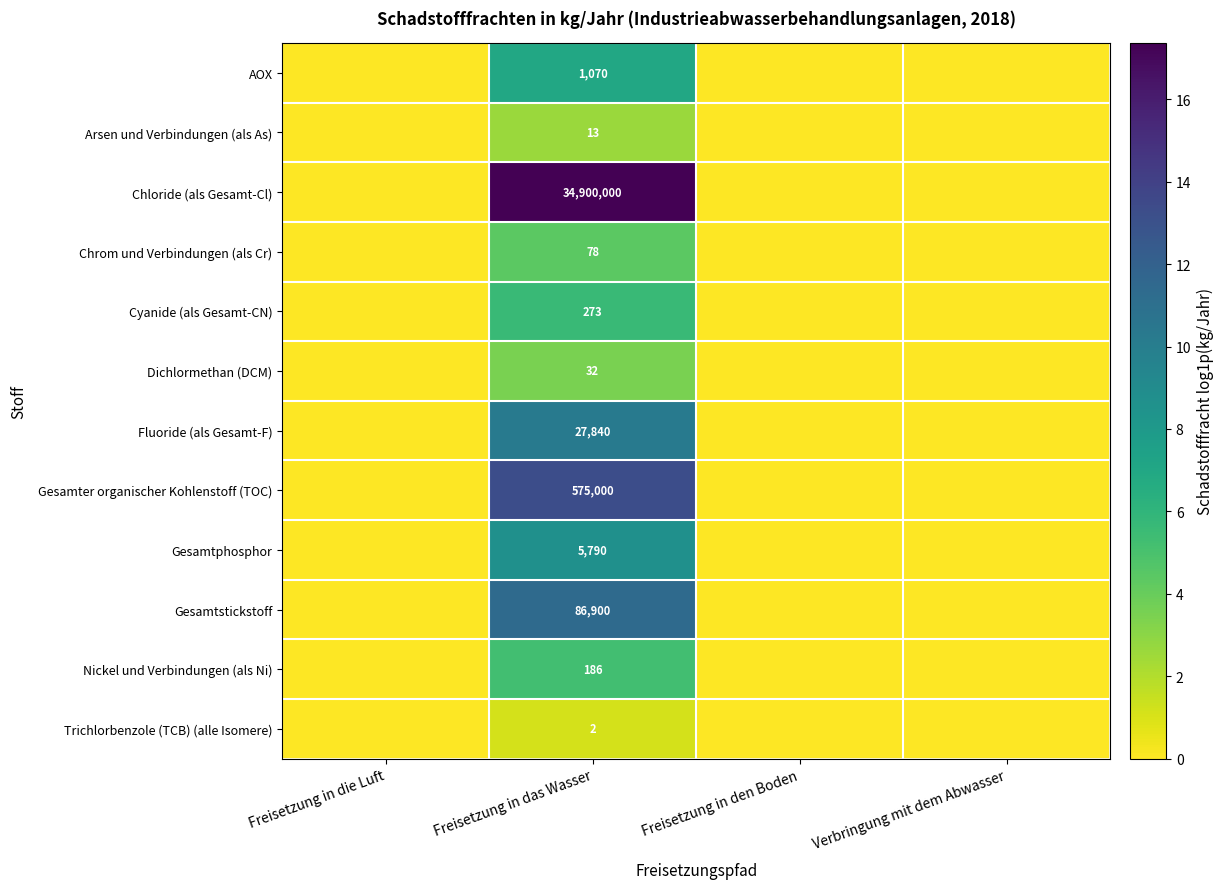

At Freisetzung in das Wasser, list the series in order from largest to smallest.

Chloride (als Gesamt-Cl), Gesamter organischer Kohlenstoff (TOC), Gesamtstickstoff, Fluoride (als Gesamt-F), Gesamtphosphor, AOX, Cyanide (als Gesamt-CN), Nickel und Verbindungen (als Ni), Chrom und Verbindungen (als Cr), Dichlormethan (DCM), Arsen und Verbindungen (als As), Trichlorbenzole (TCB) (alle Isomere)